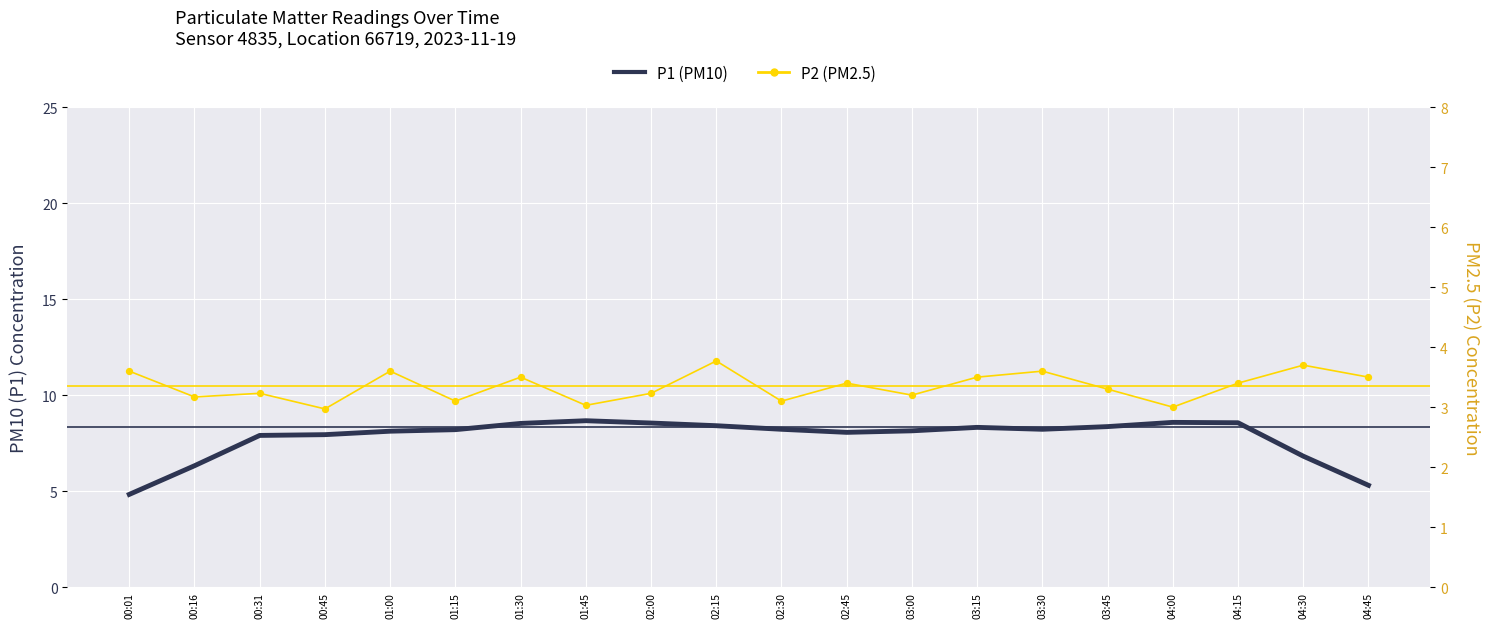

Which series has the widest spread of Y values?

P1 (PM10) smoothed